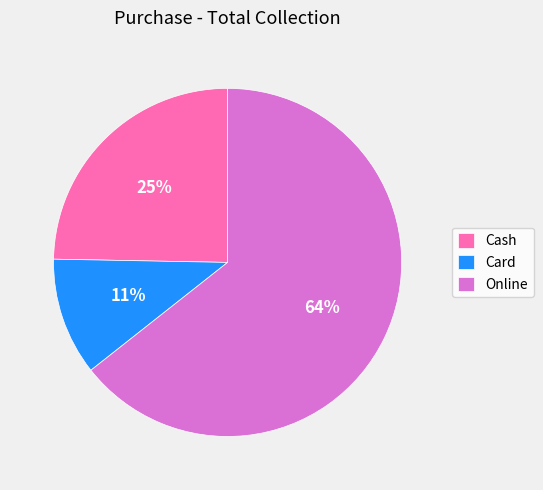

Rank the categories by value from lowest to highest.

Card, Cash, Online